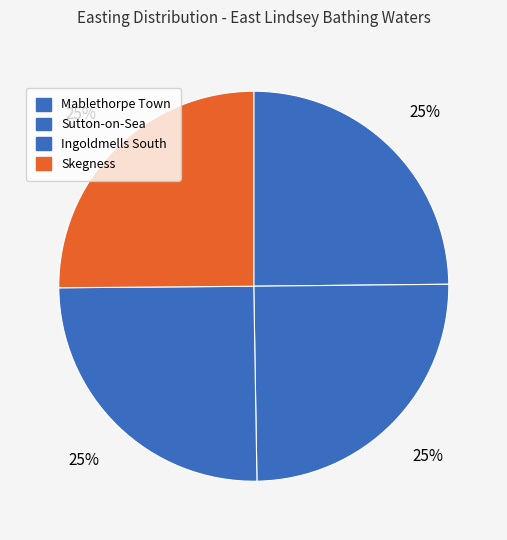

What percentage is the Skegness slice, to the nearest percent?

25%